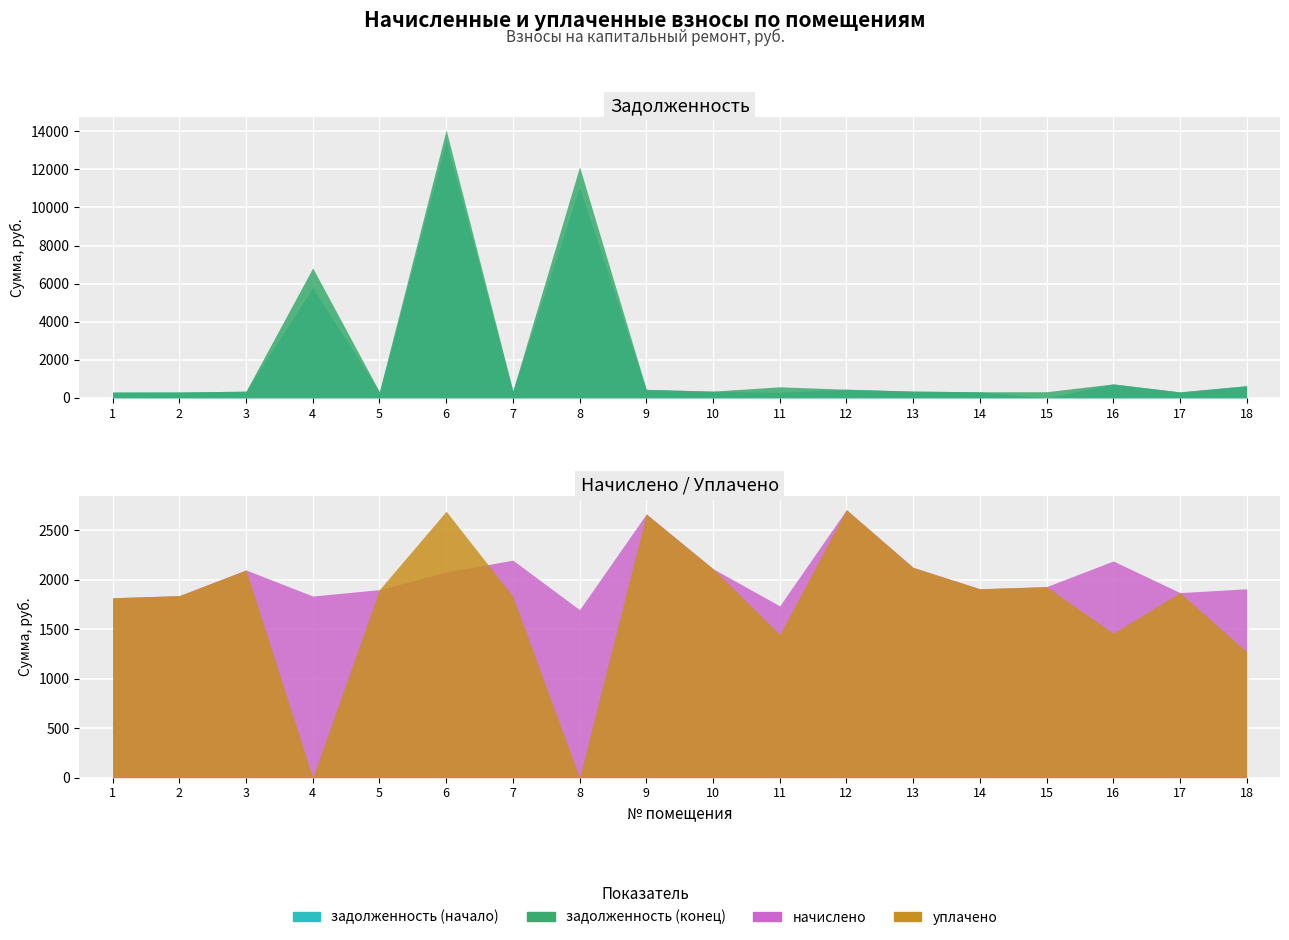

What are all the series names shown in the legend?

задолженность (начало), задолженность (конец), начислено, уплачено